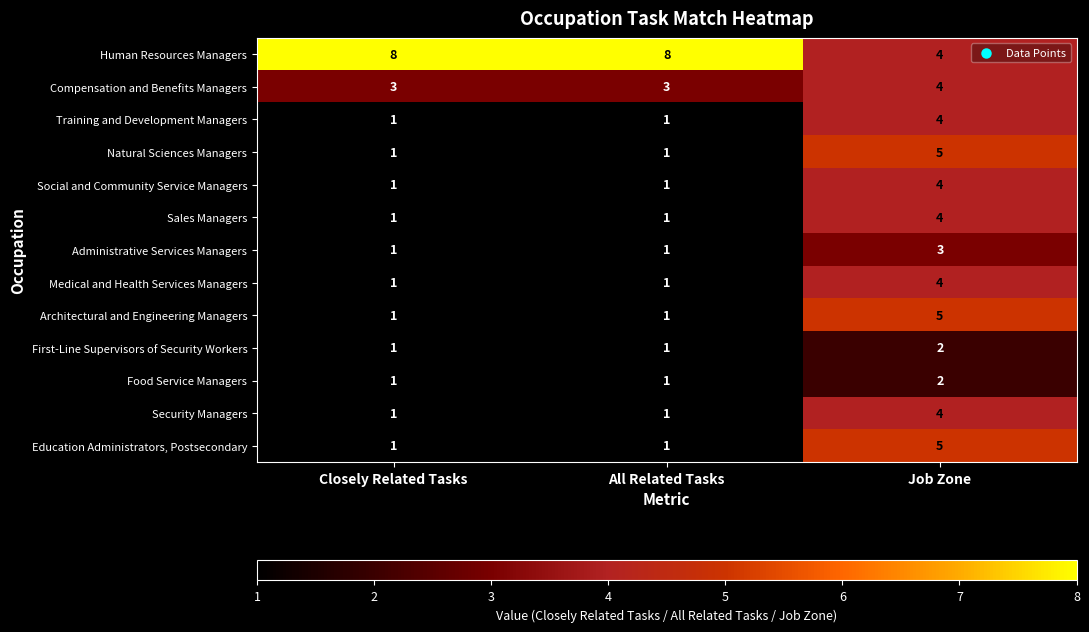

What is the lowest value of the Compensation and Benefits Managers series?

3